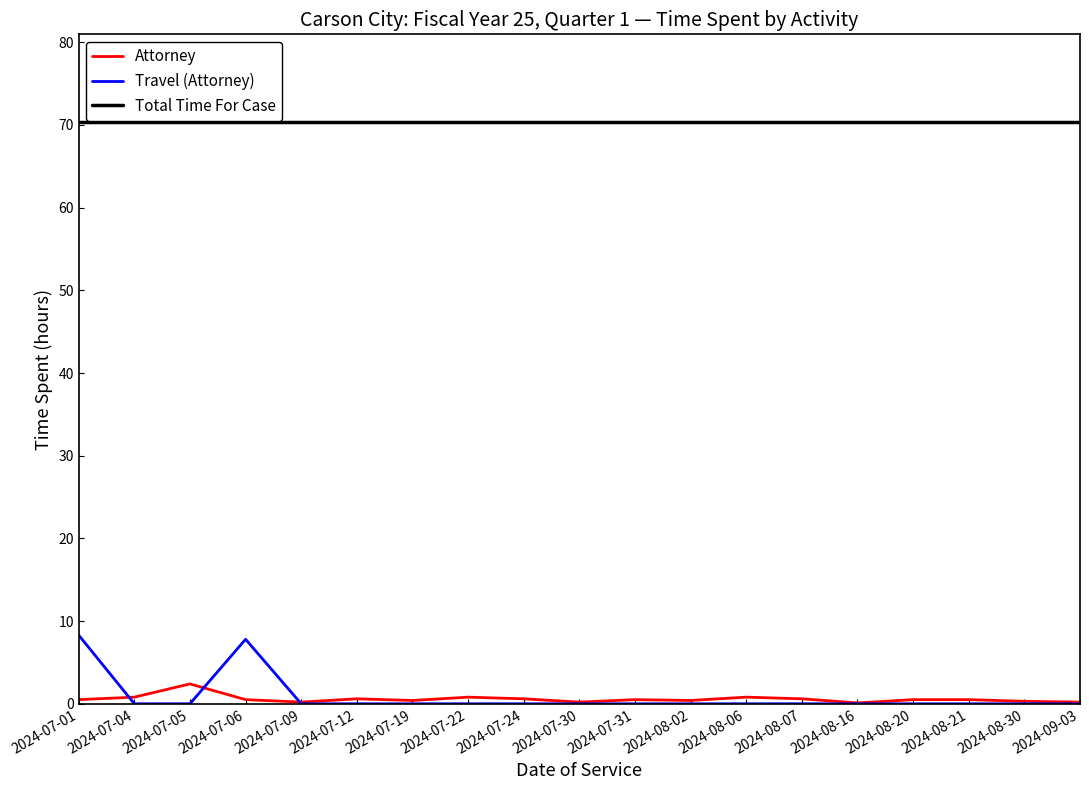

What is the highest value of the Attorney series?

2.4